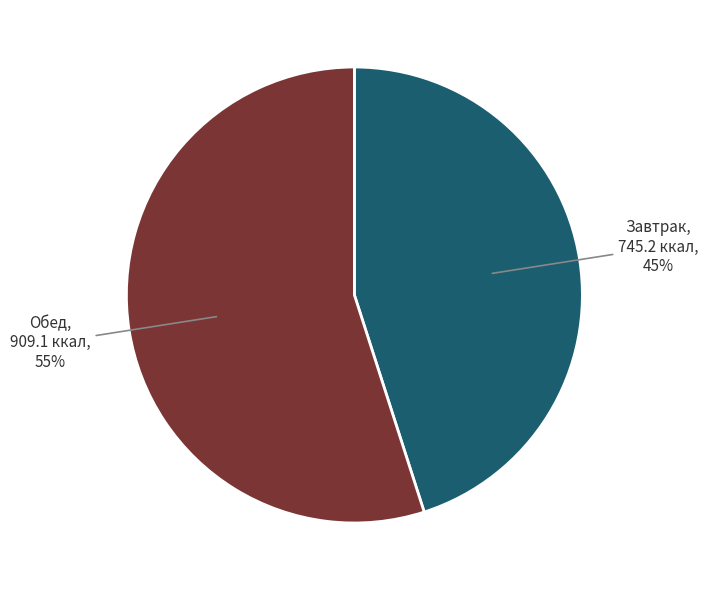

To the nearest percent, what is the difference between the largest and smallest slice percentages?

10%